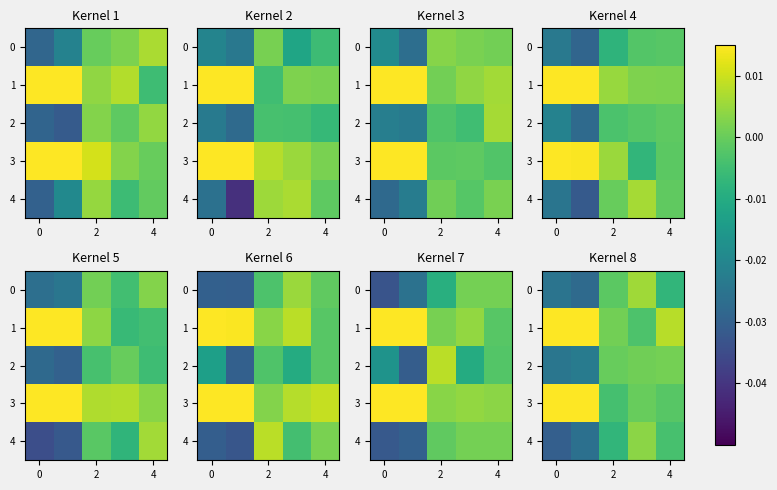

How many series are shown in this chart?

5